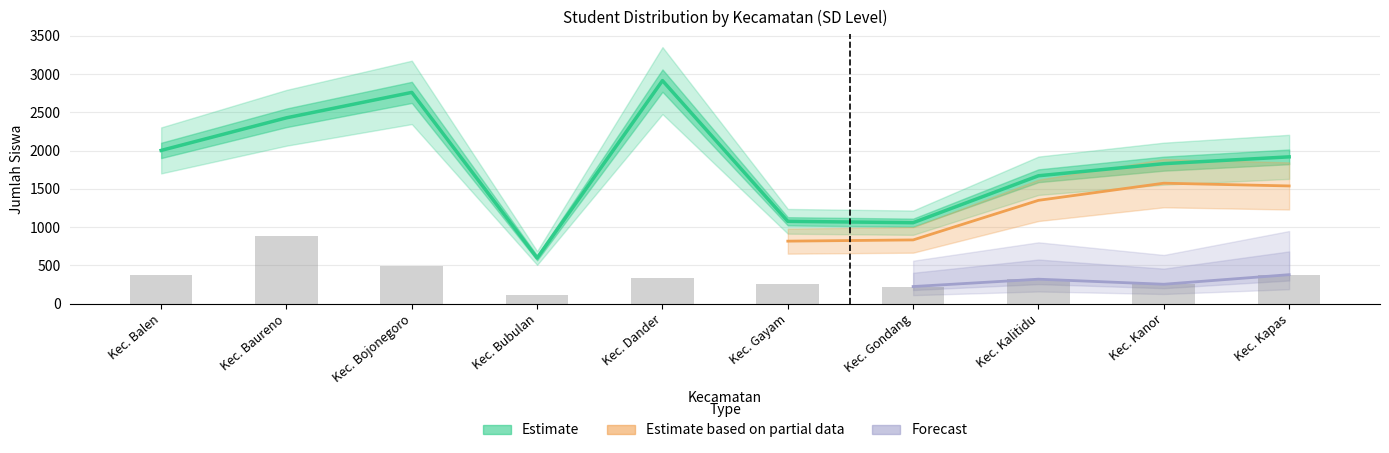

At how many categories does at least one series exceed 394?

10